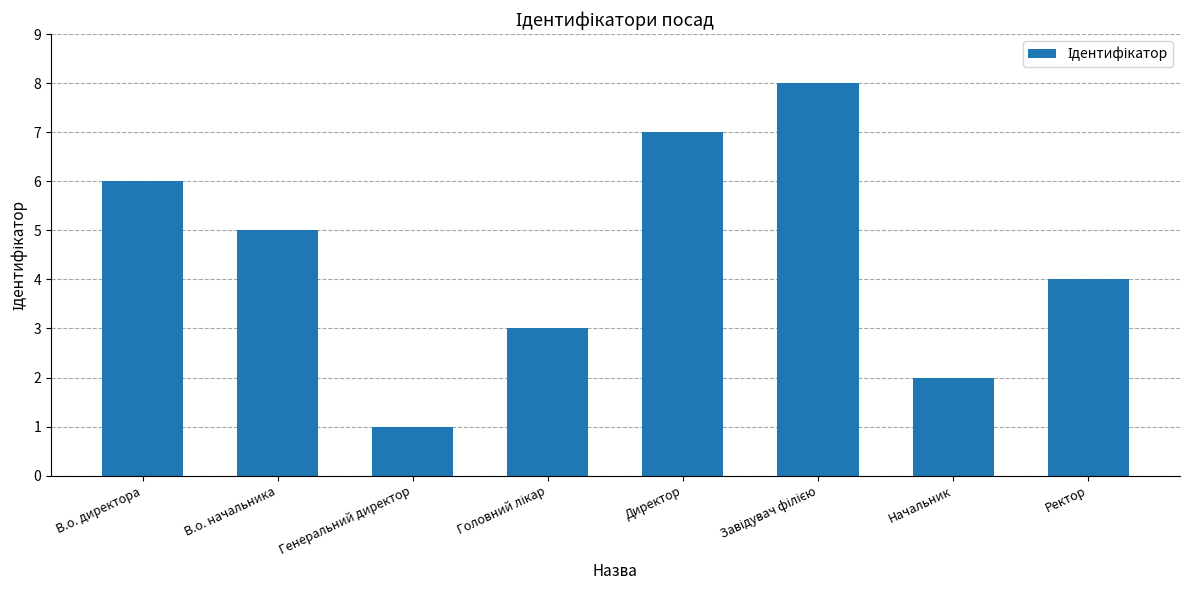

The value at В.о. директора is 6. True or false?

True